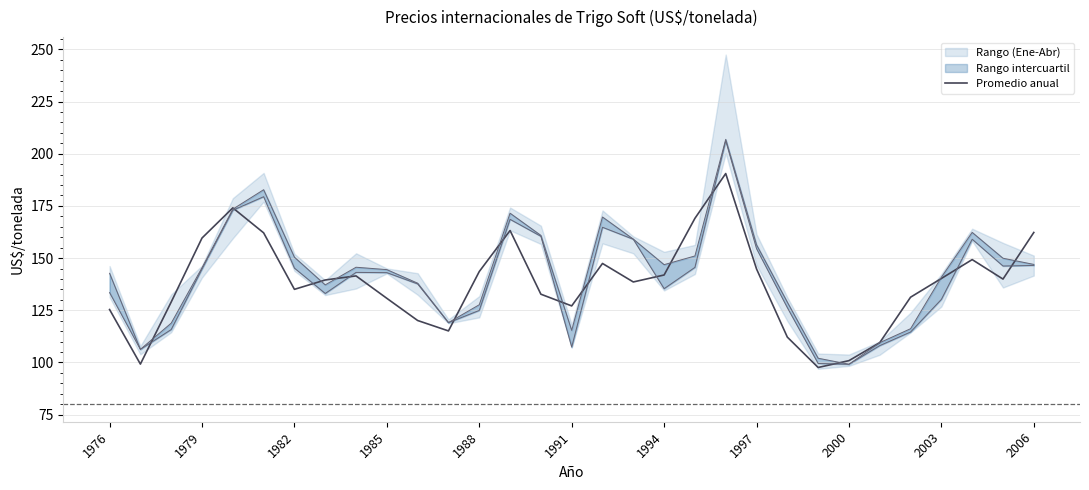

Reading right to left, extract all data points from this chart.

162.3	139.9	149.3	140.2	131.3	109.5	100.9	97.6	112.2	144.8	190.5	169.0	141.9	138.6	147.4	127.1	132.7	163.2	143.6	115.1	120.1	130.7	141.5	139.5	135.0	162.1	174.1	159.6	129.0	99.2	125.4